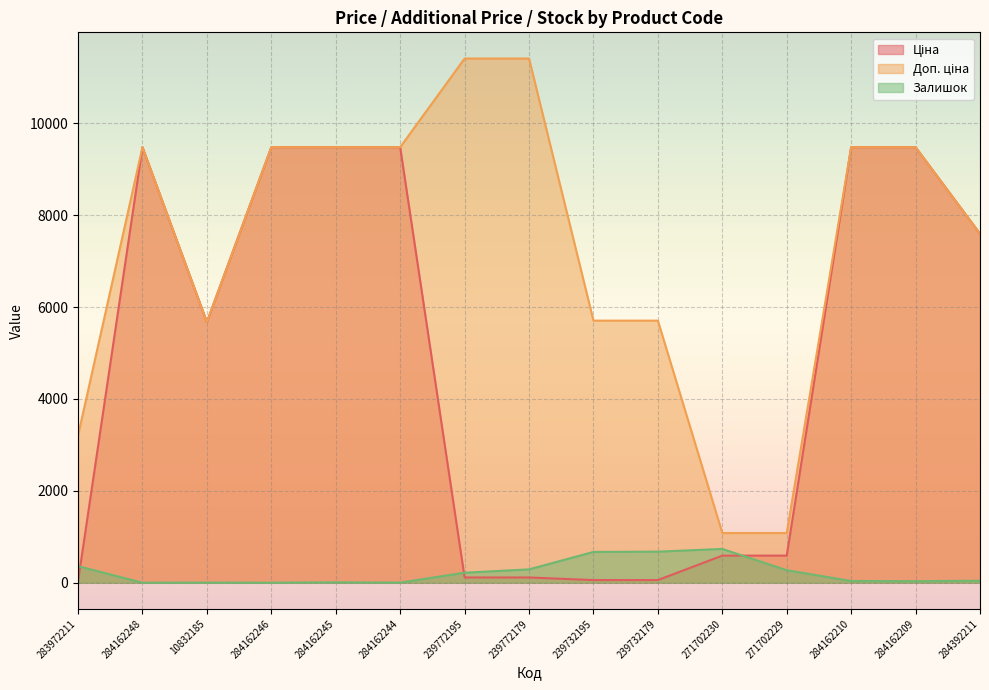

What is the total value across all series at 239772195?

11742.1